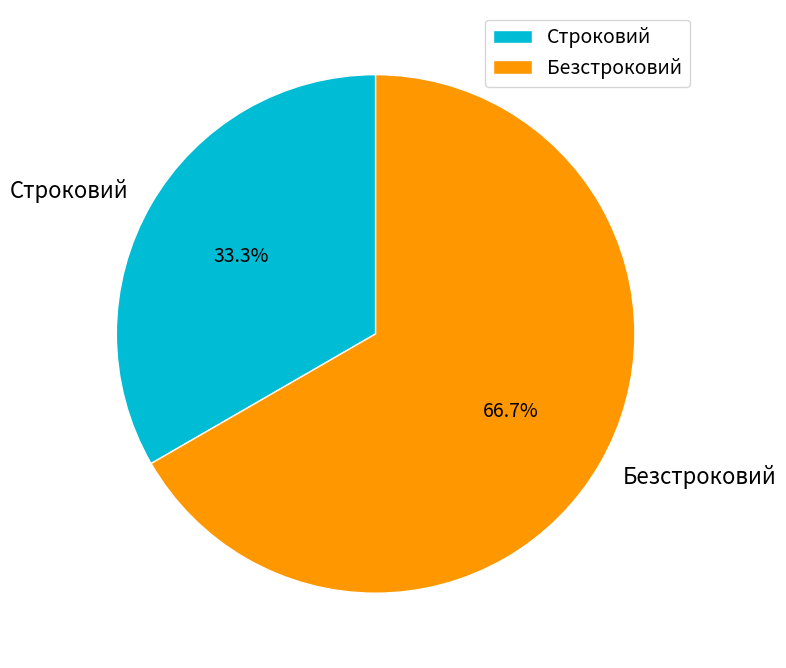

Is it true that Безстроковий is 55% of the pie?

False